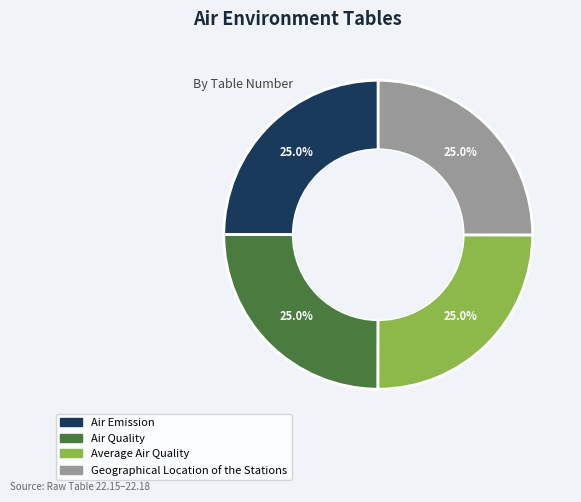

The Average Air Quality slice represents 25% of the pie. True or false?

True